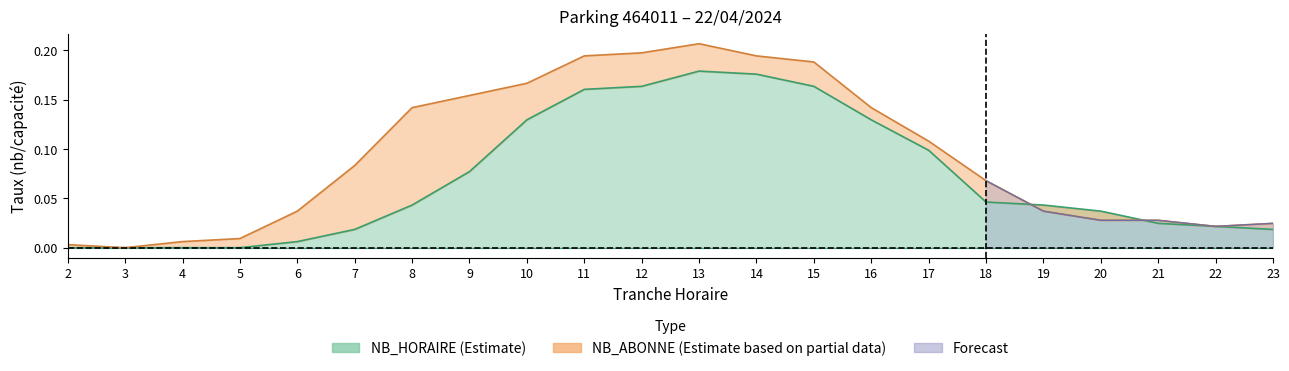

Which label corresponds to the largest value in the chart?

13